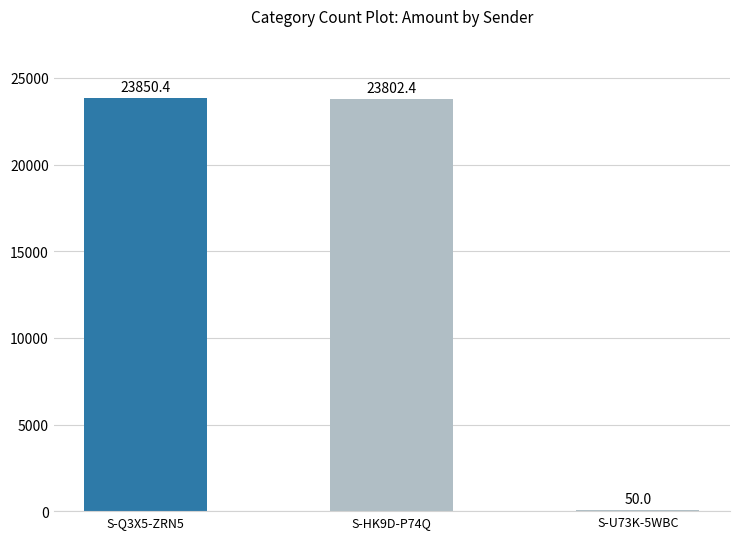

The value at S-Q3X5-ZRN5 is 10743.6. True or false?

False